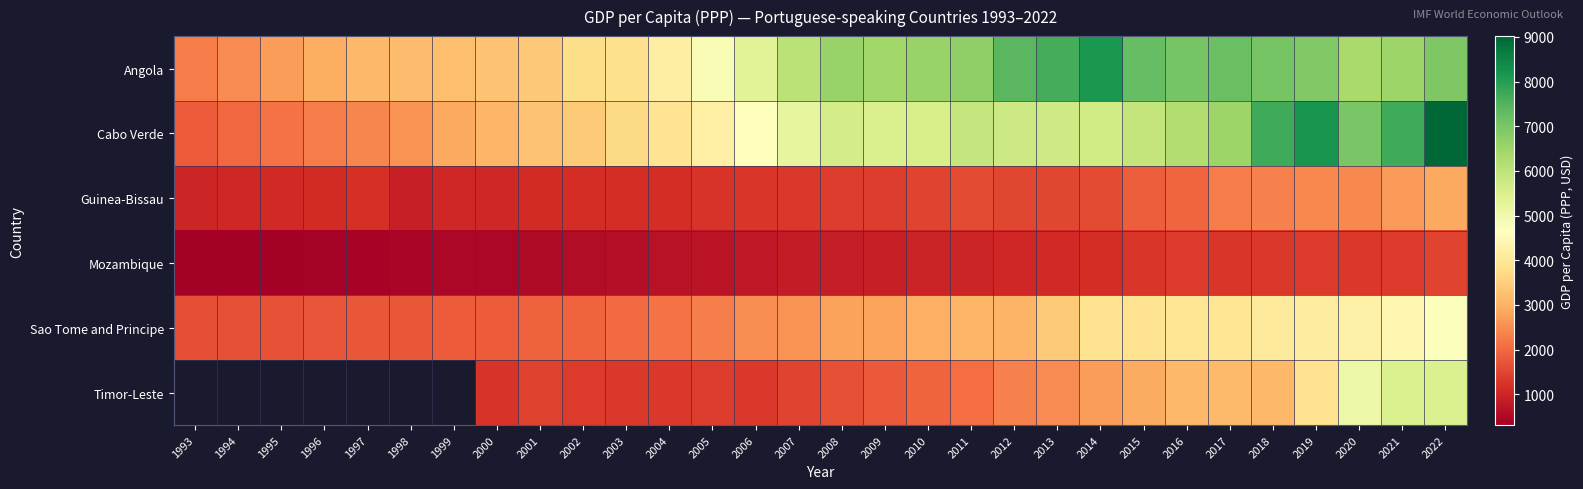

What value does the Cabo Verde series have at 1993?

1810.9